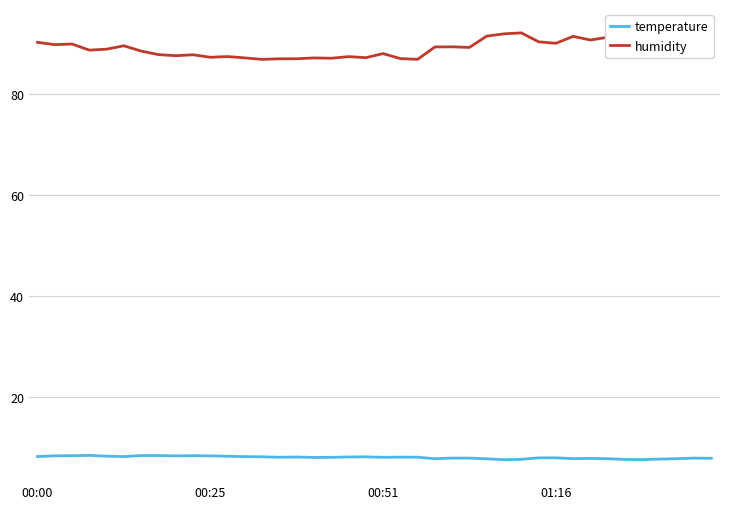

What is the minimum value for temperature?

7.5